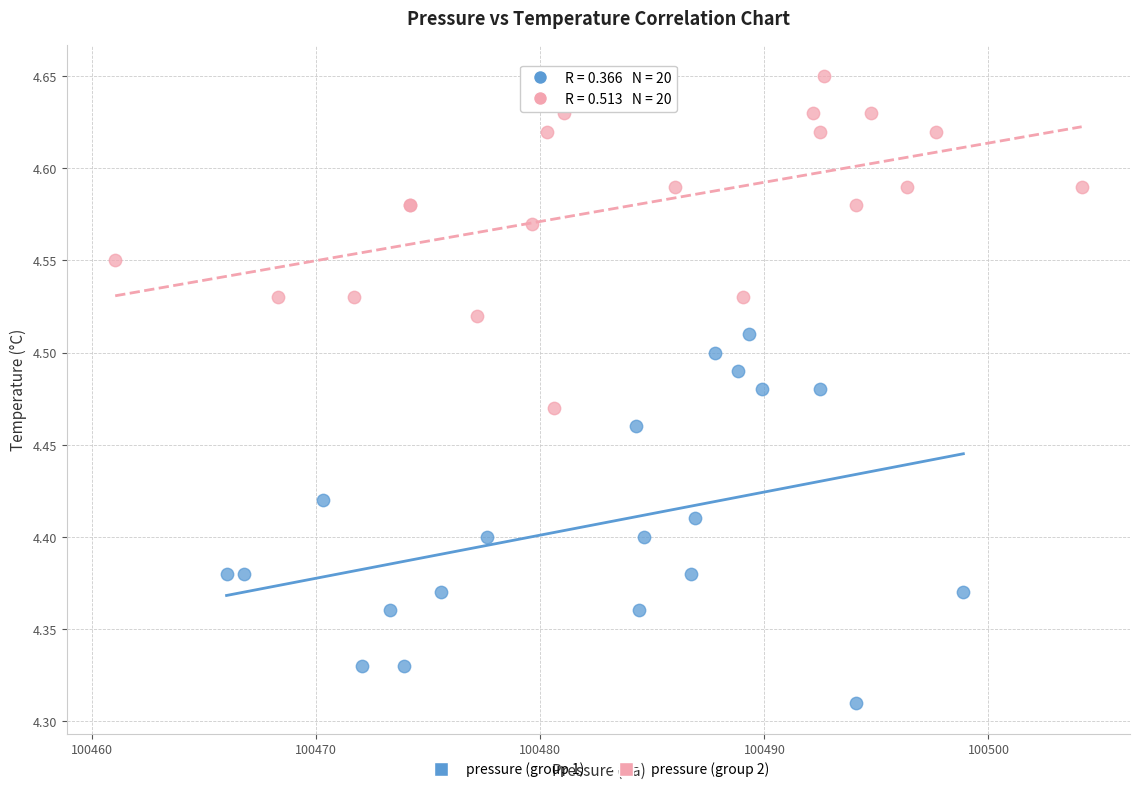

Which series contains the highest Y value?

pressure (group 2)